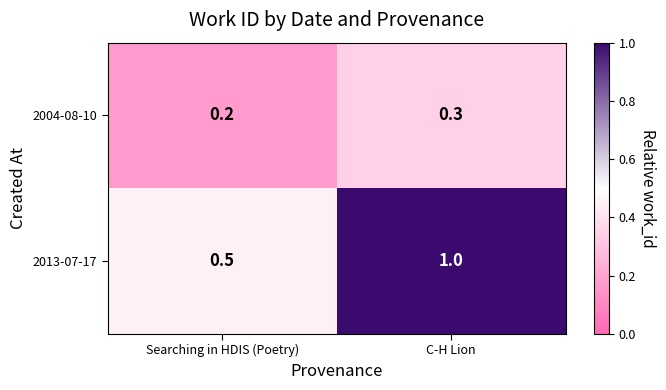

What is the sum of all 2013-07-17 values?

1.5